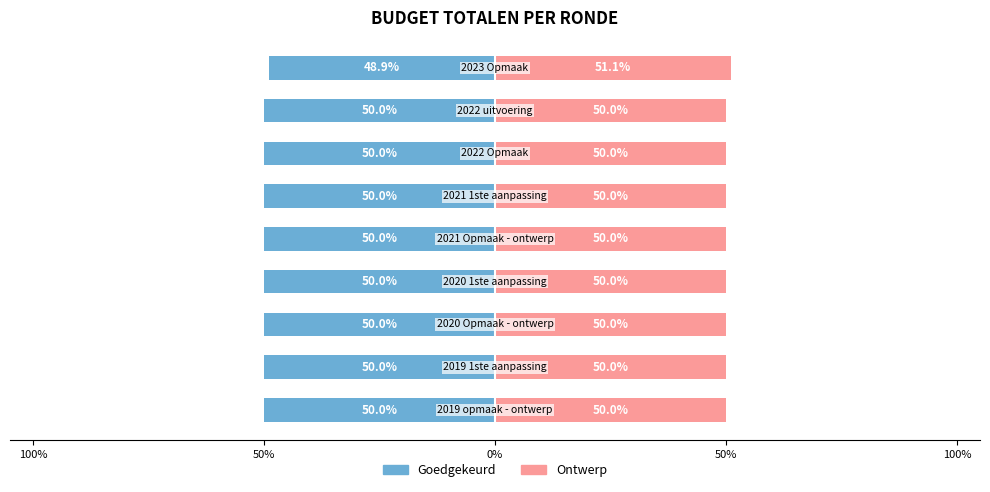

Does the chart contain stacked bars?

No